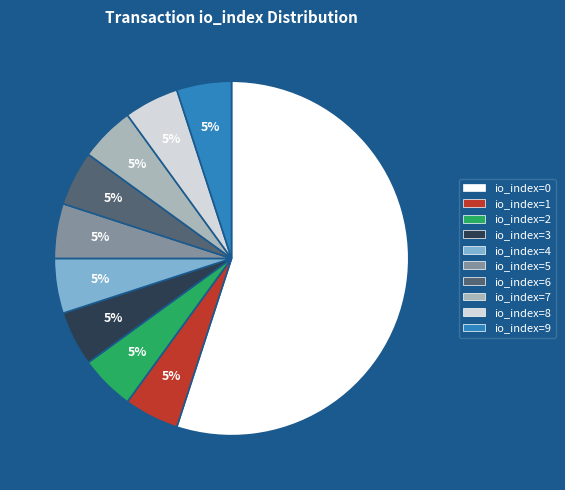

Which slice is the largest?

io_index=0